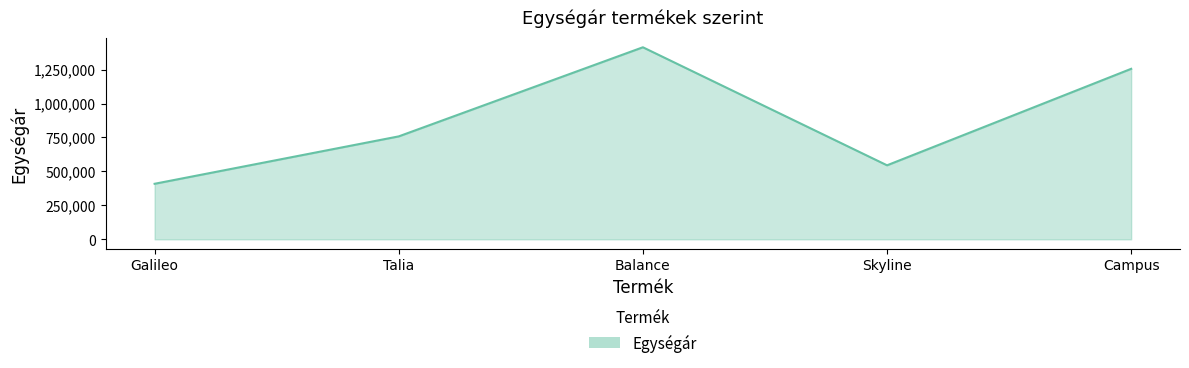

What position from the right is Talia?

4